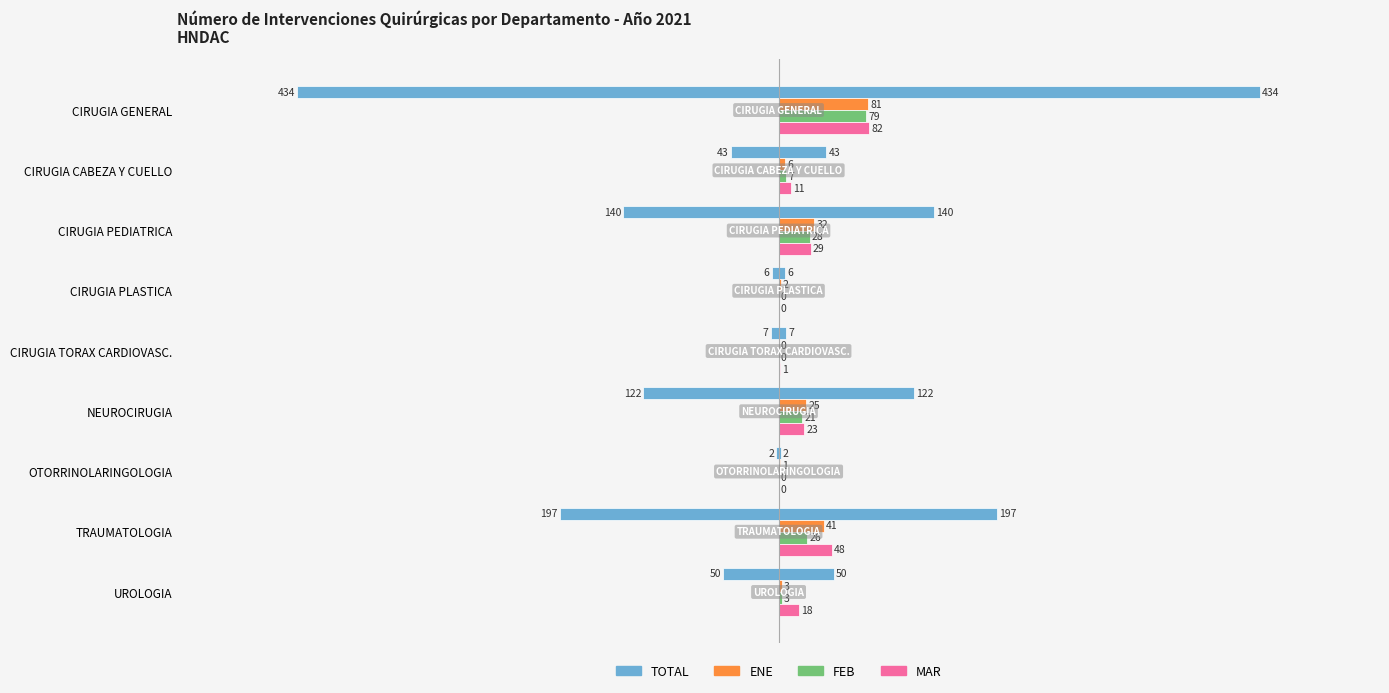

What position from the left is CIRUGIA CABEZA Y CUELLO?

2